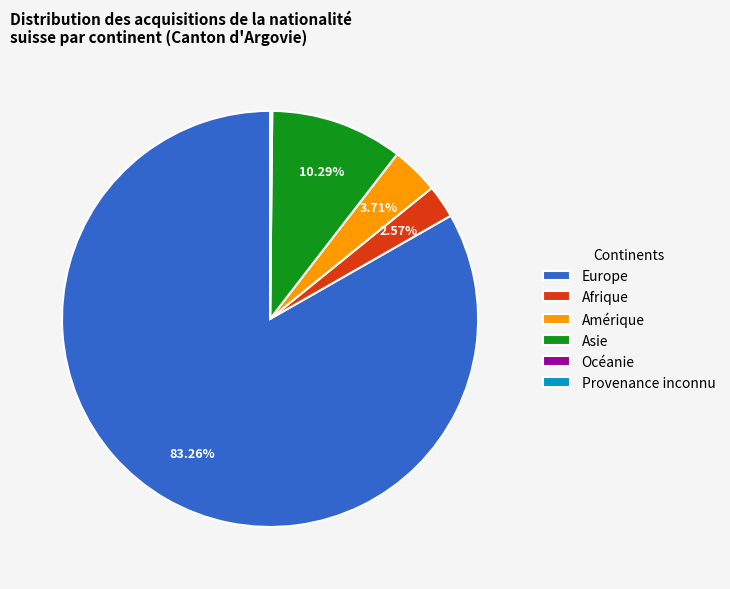

Is Afrique the majority of the pie?

No